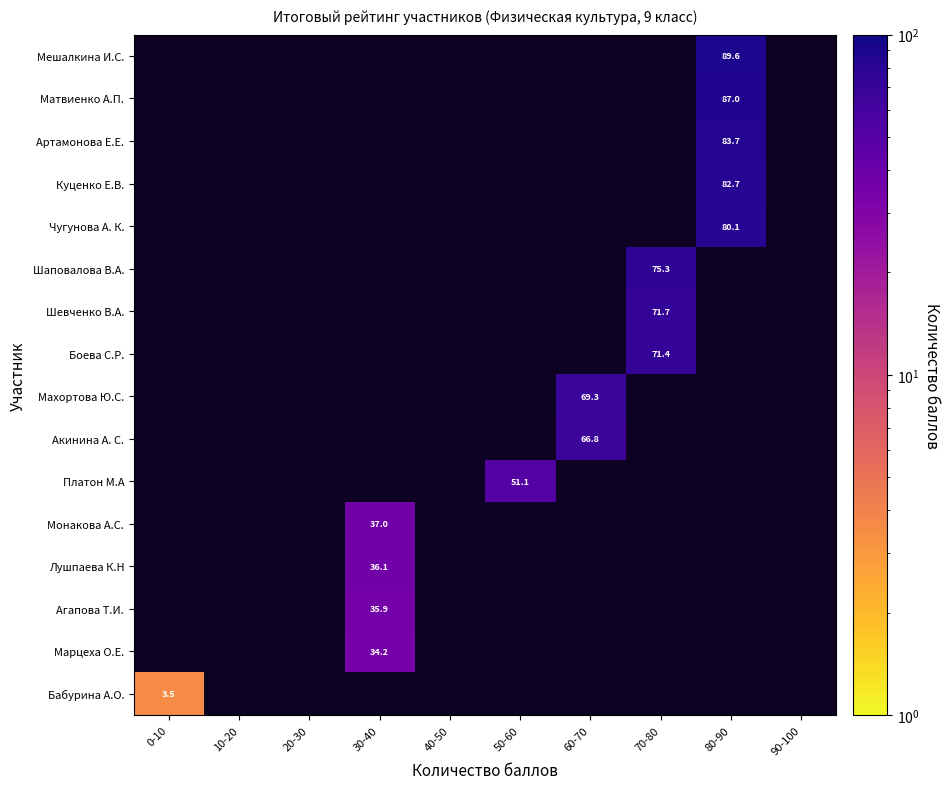

What is the spread (max minus min) of values at 80-90?

9.5